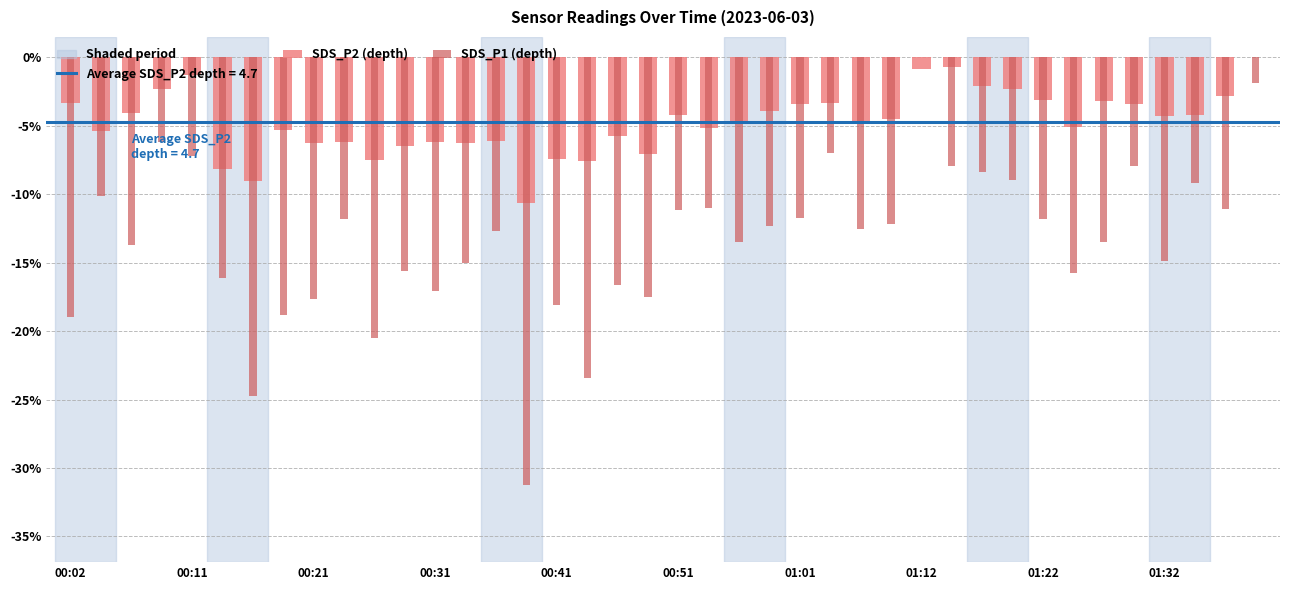

How many categories are shown in the chart?

40